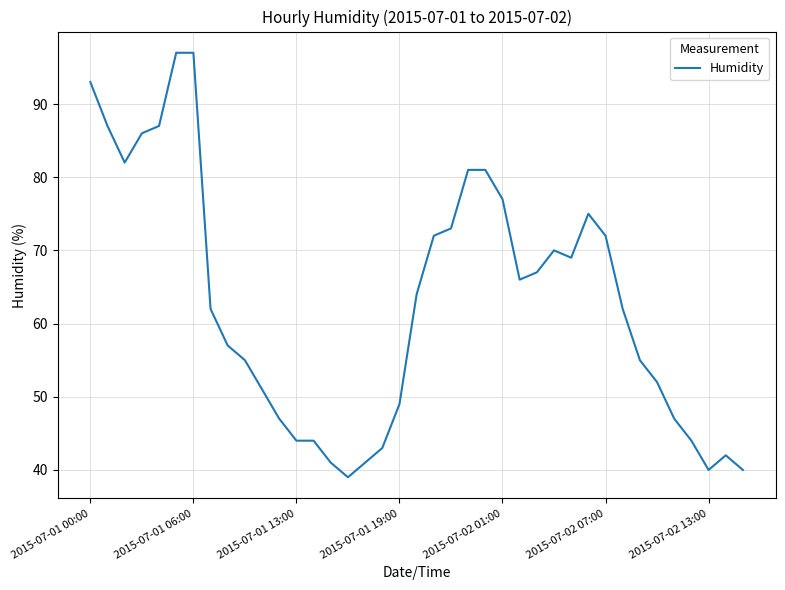

What is the greatest value displayed?

97